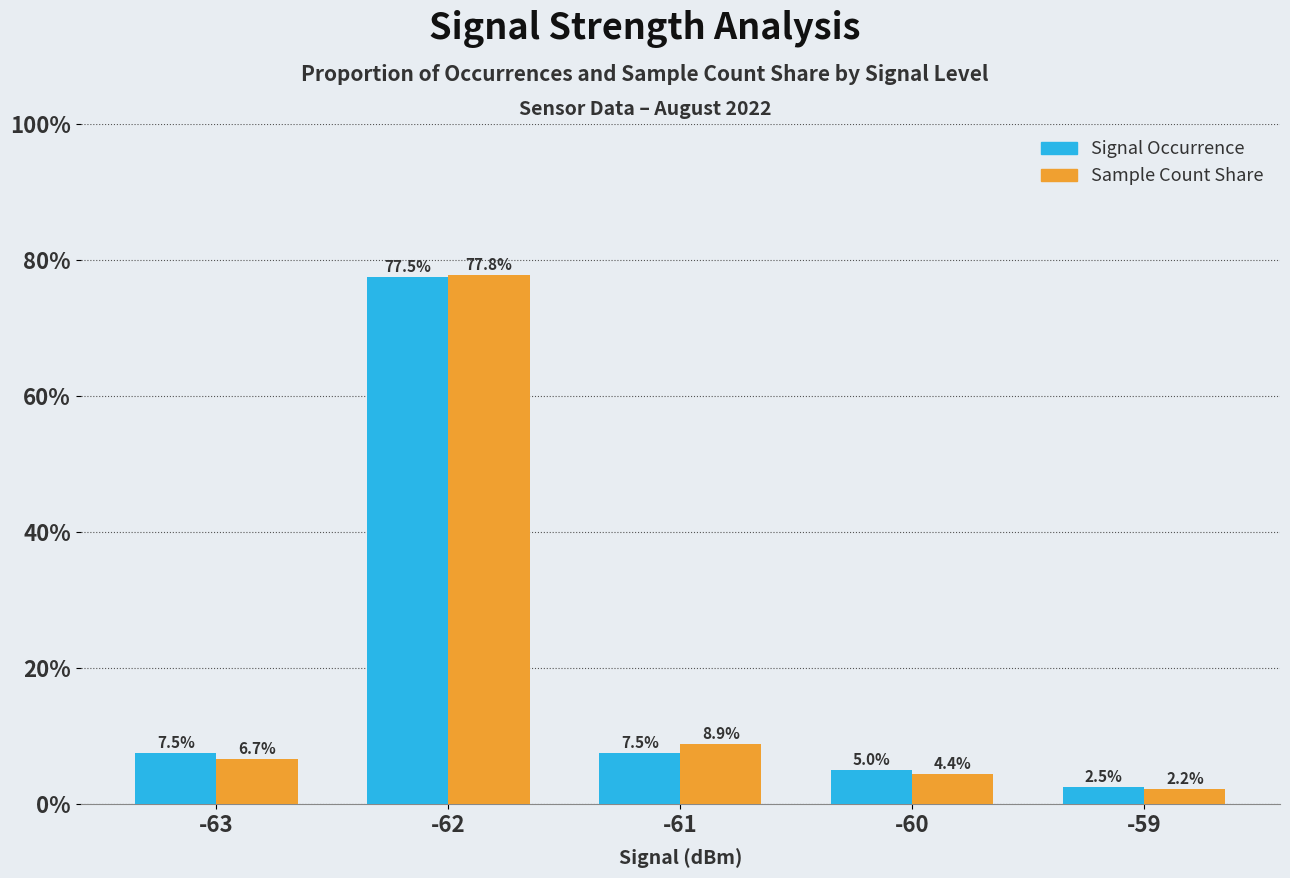

Are the bars horizontal?

No